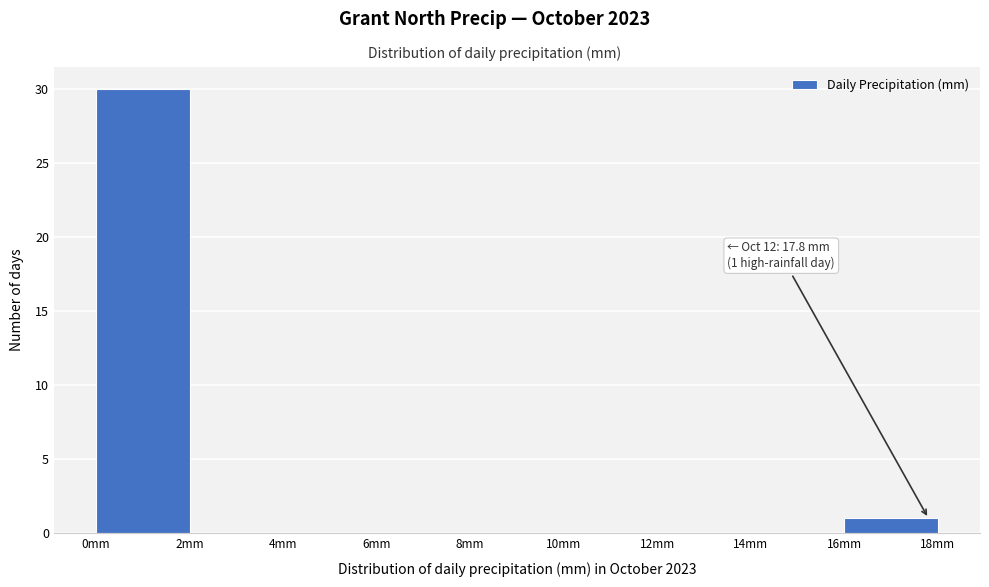

Over which range of the x-axis is the bar tallest?

0 to 2